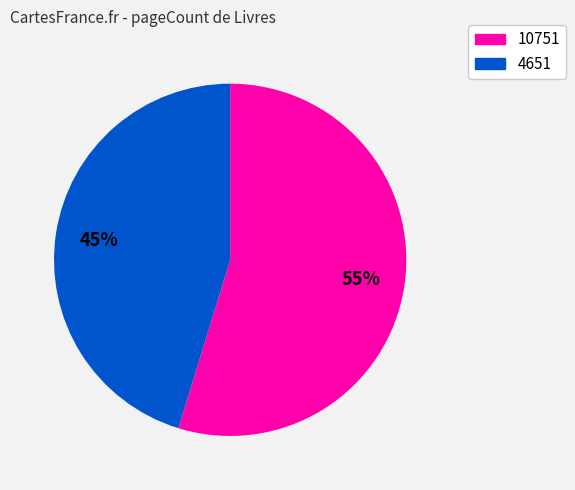

How many segments does this pie chart have?

2